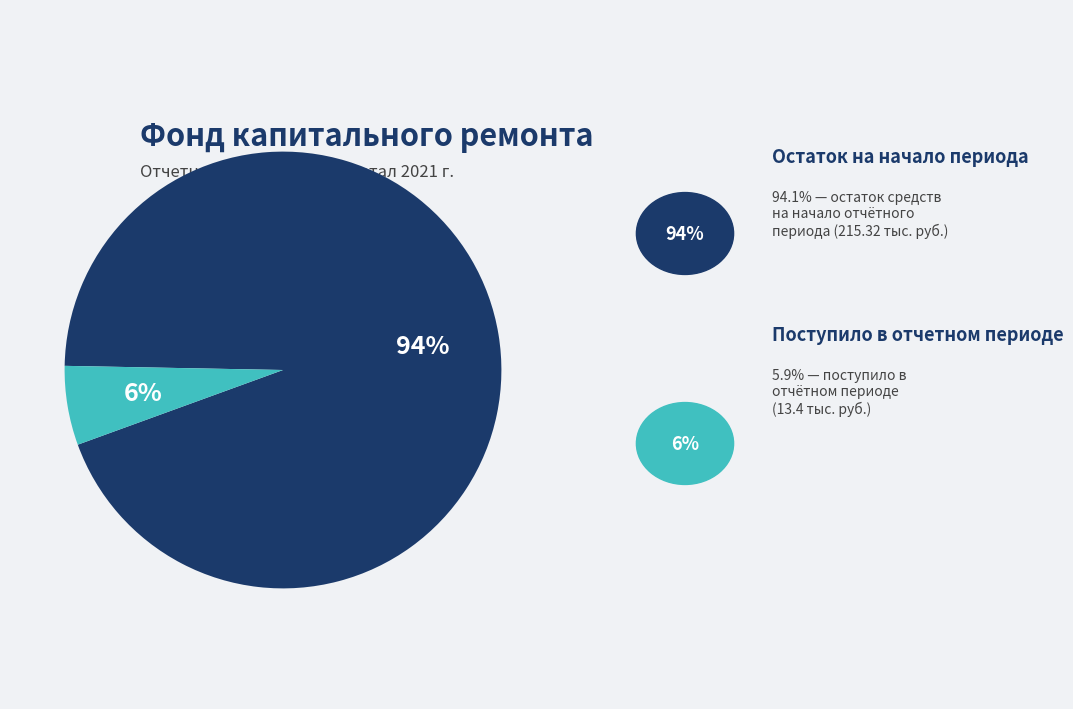

To the nearest percent, what is the difference between the largest and smallest slice percentages?

88%